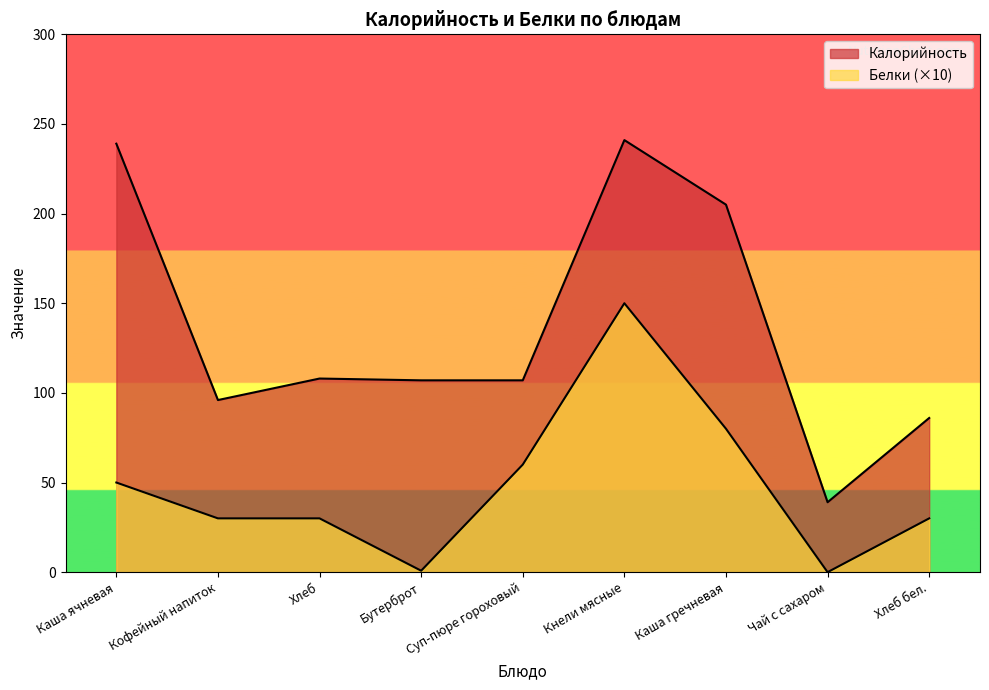

In Белки, how many points are lower than both neighbors (excluding endpoints)?

2